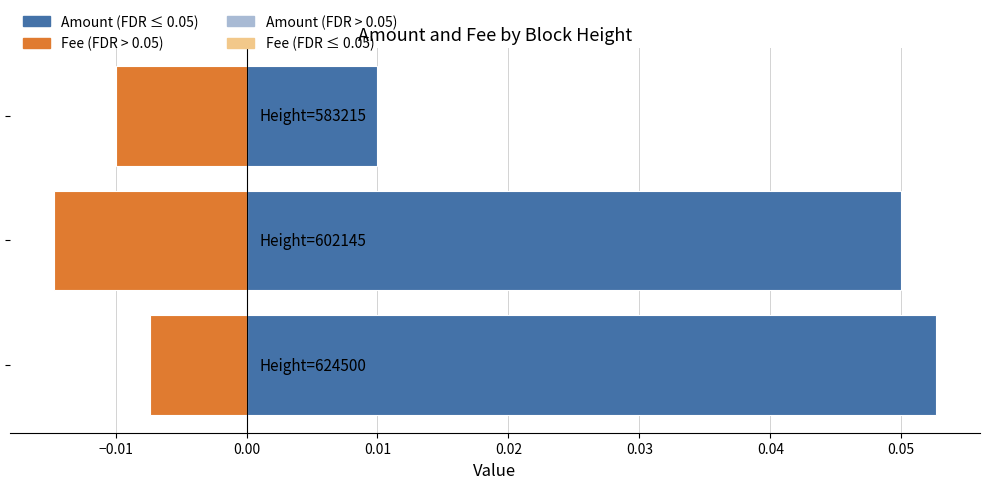

Is the value of Fee at 0.00 greater than the value of Amount at 0.00?

No